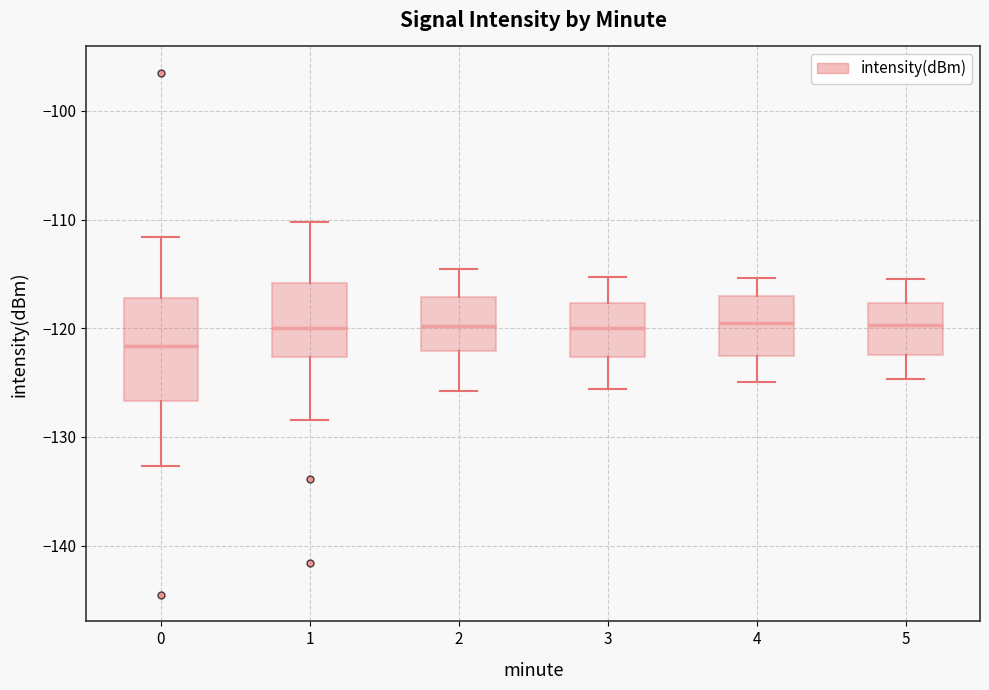

Which box is the tallest, from its lower edge to its upper edge?

0